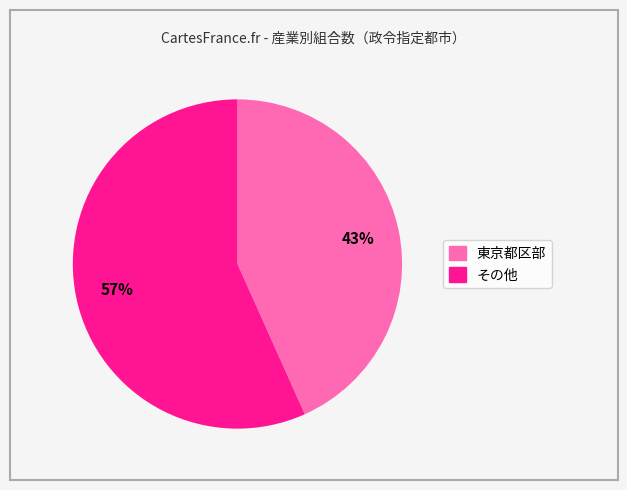

Is there any slice that represents more than half of the pie?

Yes